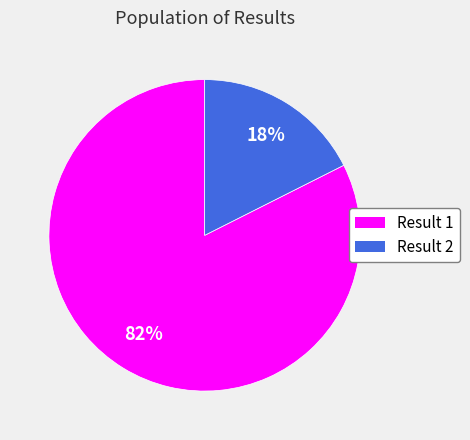

Which category has the biggest portion of the pie?

Result 1